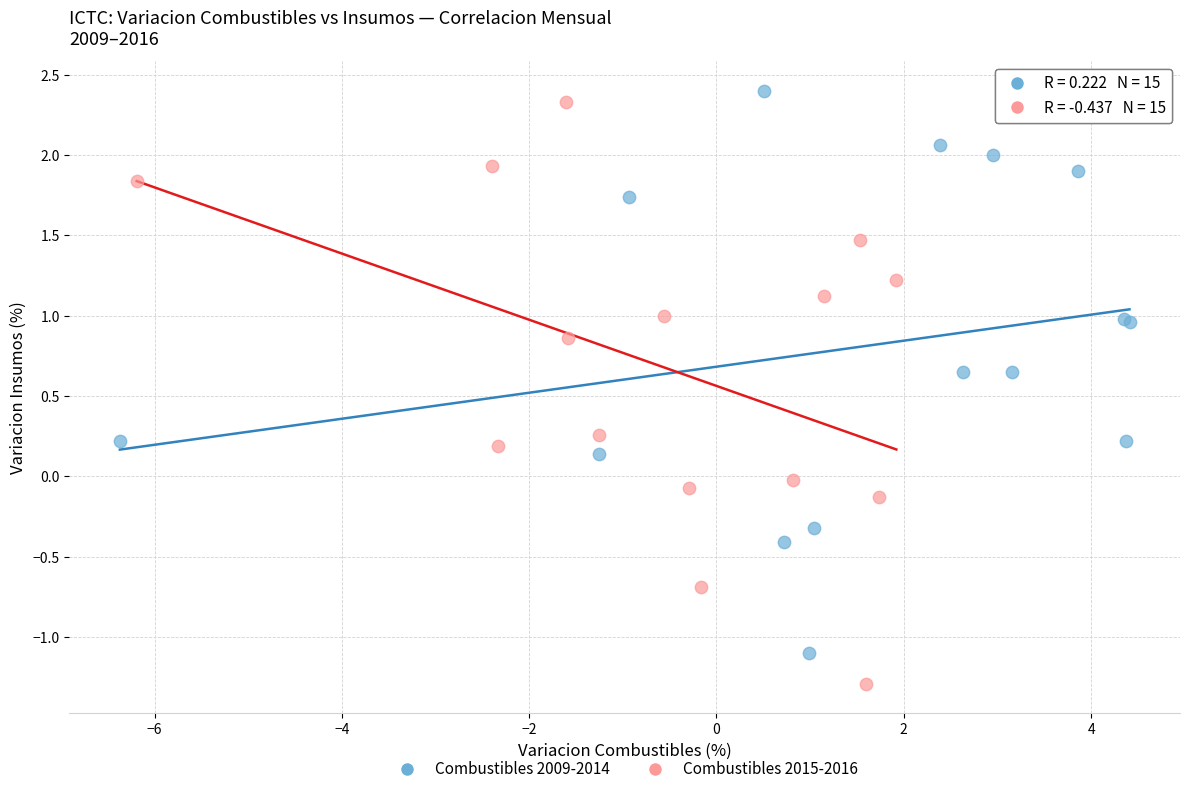

Which series contains the lowest Y value?

Combustibles 2015-2016